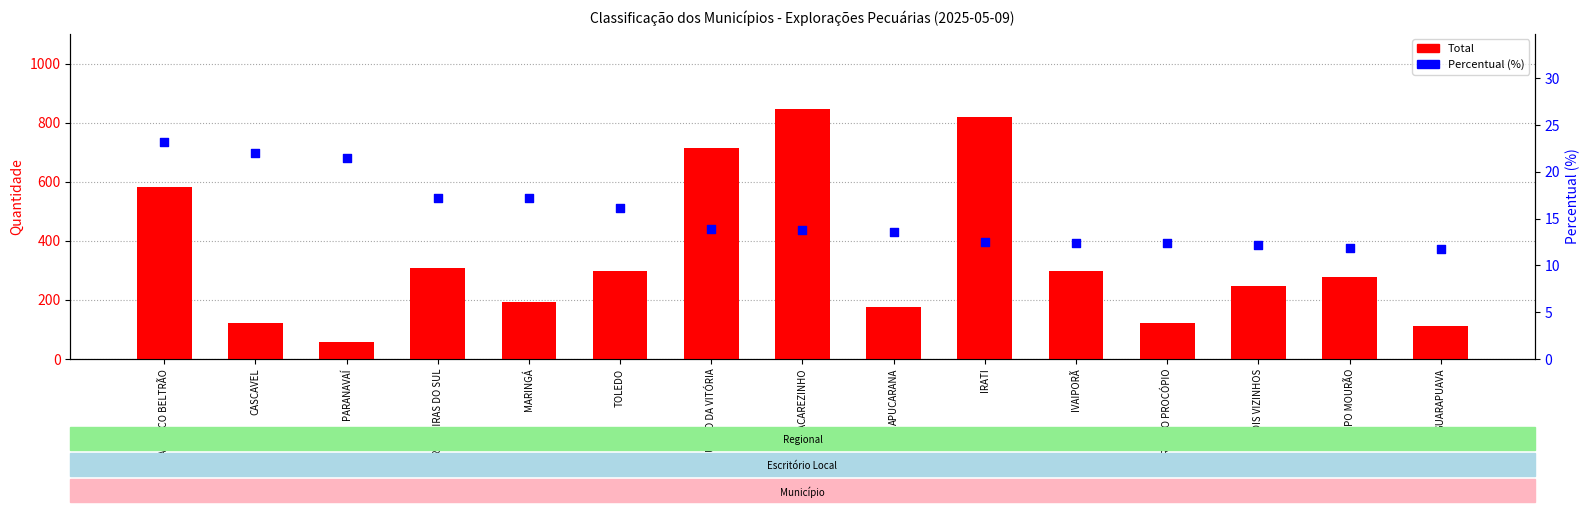

At which category is the sum across all series the highest?

JACAREZINHO